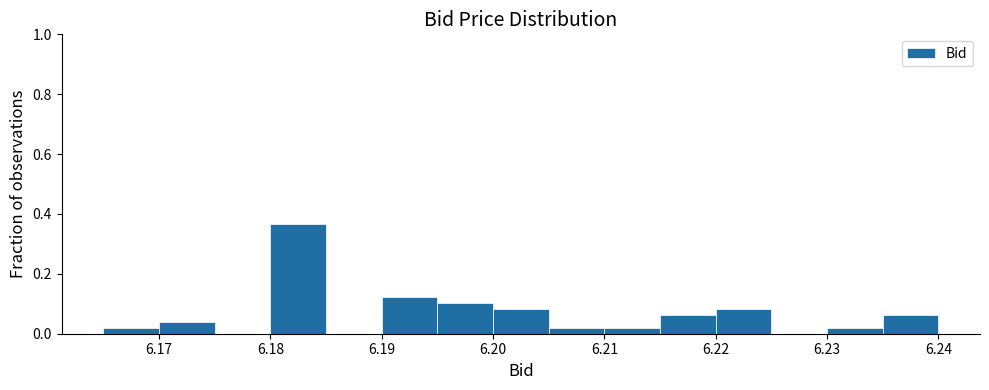

How tall is the bar that spans 6.215 to 6.220 on the x-axis? The values are not printed on the chart, so give them approximately, as read against the axis.

0.06